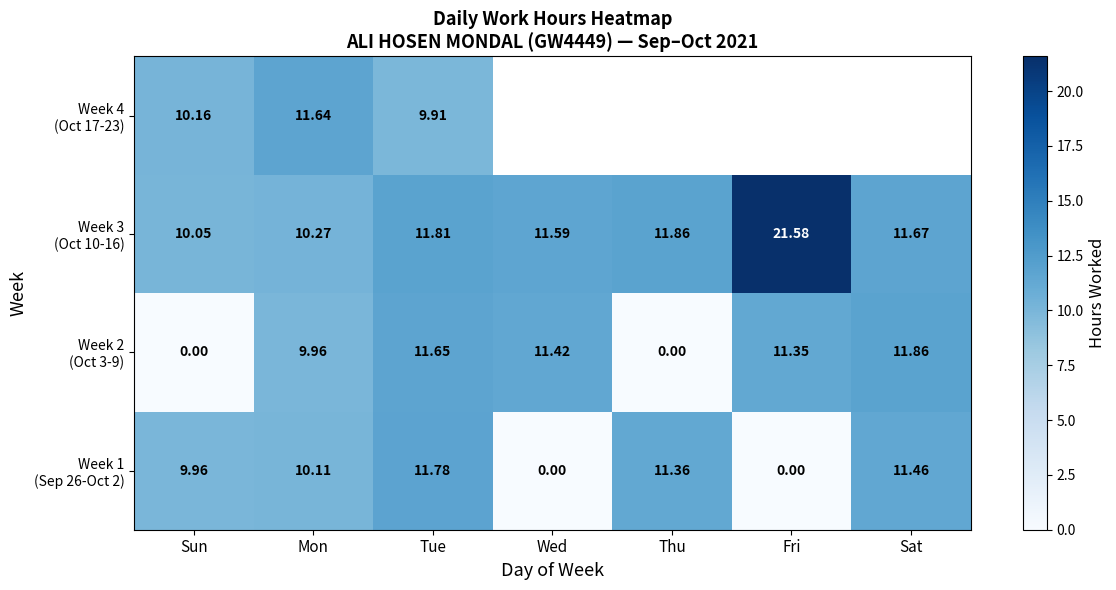

At which category is the sum across all series the highest?

Tue